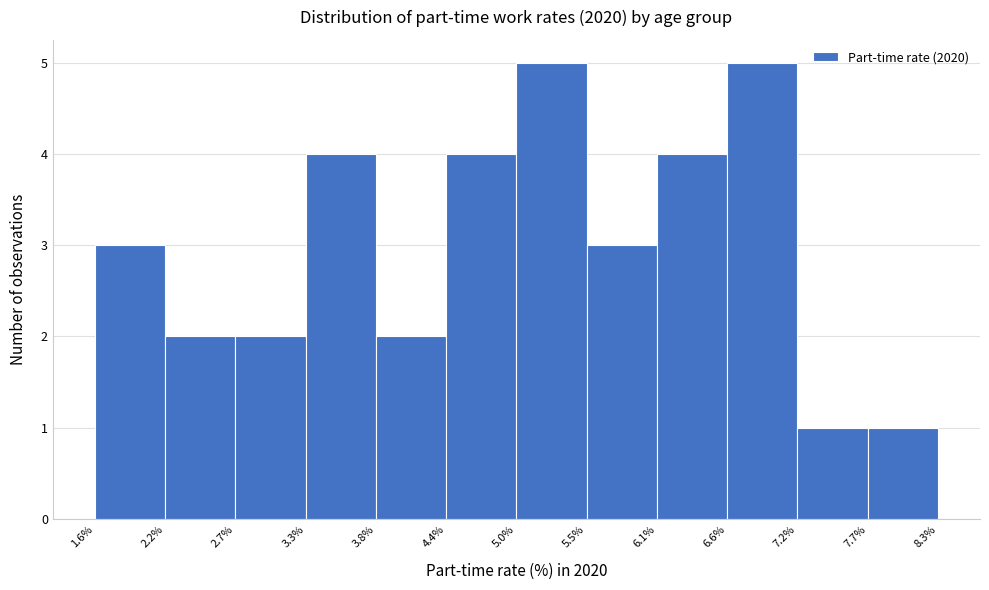

Reading left to right, list every bar in this chart as the range it spans on the x-axis followed by its height. The values are not printed on the chart, so give them approximately, as read against the axis.

1.6% to 2.2%: 3
2.2% to 2.7%: 2
2.7% to 3.3%: 2
3.3% to 3.8%: 4
3.8% to 4.4%: 2
4.4% to 5.0%: 4
5.0% to 5.5%: 5
5.5% to 6.1%: 3
6.1% to 6.6%: 4
6.6% to 7.2%: 5
7.2% to 7.7%: 1
7.7% to 8.3%: 1